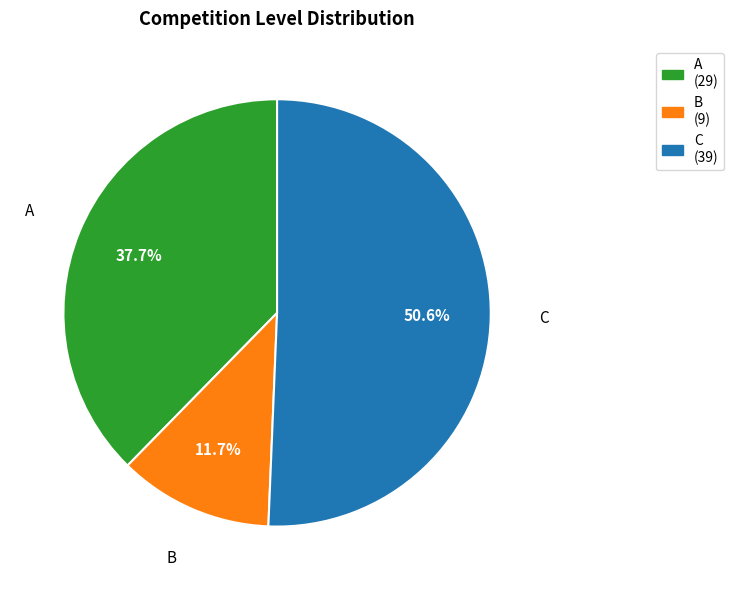

Between C and A, which is larger?

C